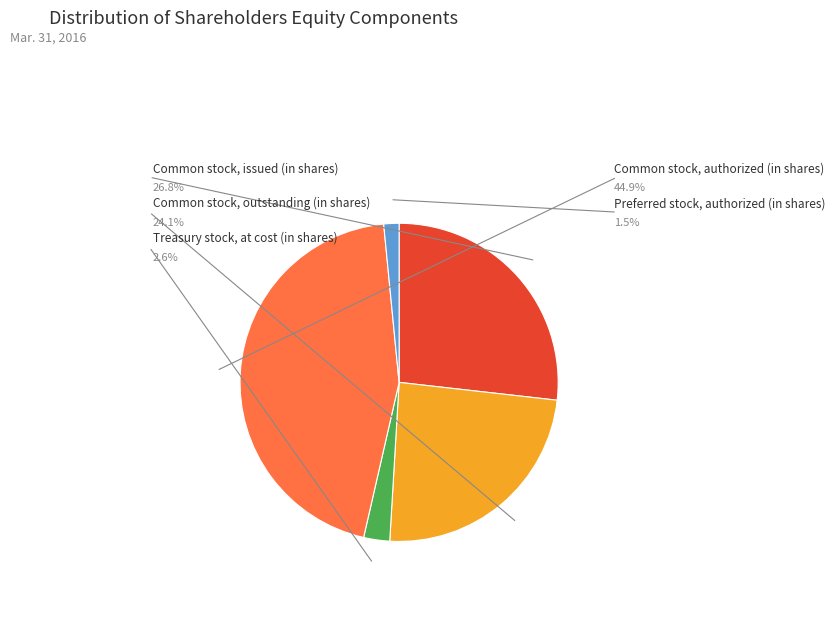

Does any single category account for the majority?

No